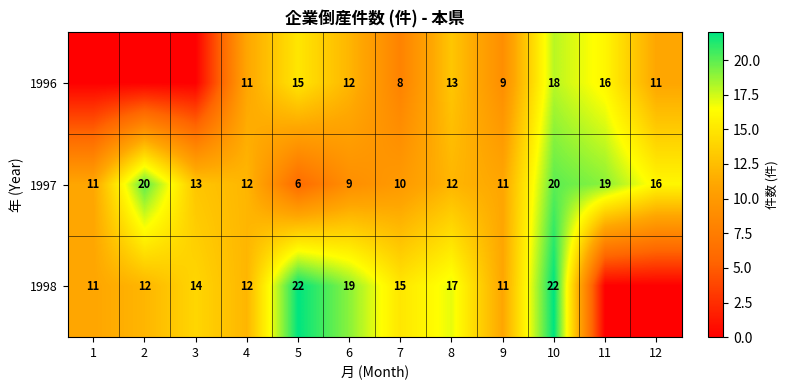

What is the difference between the 1997 values at 5 and 11?

13